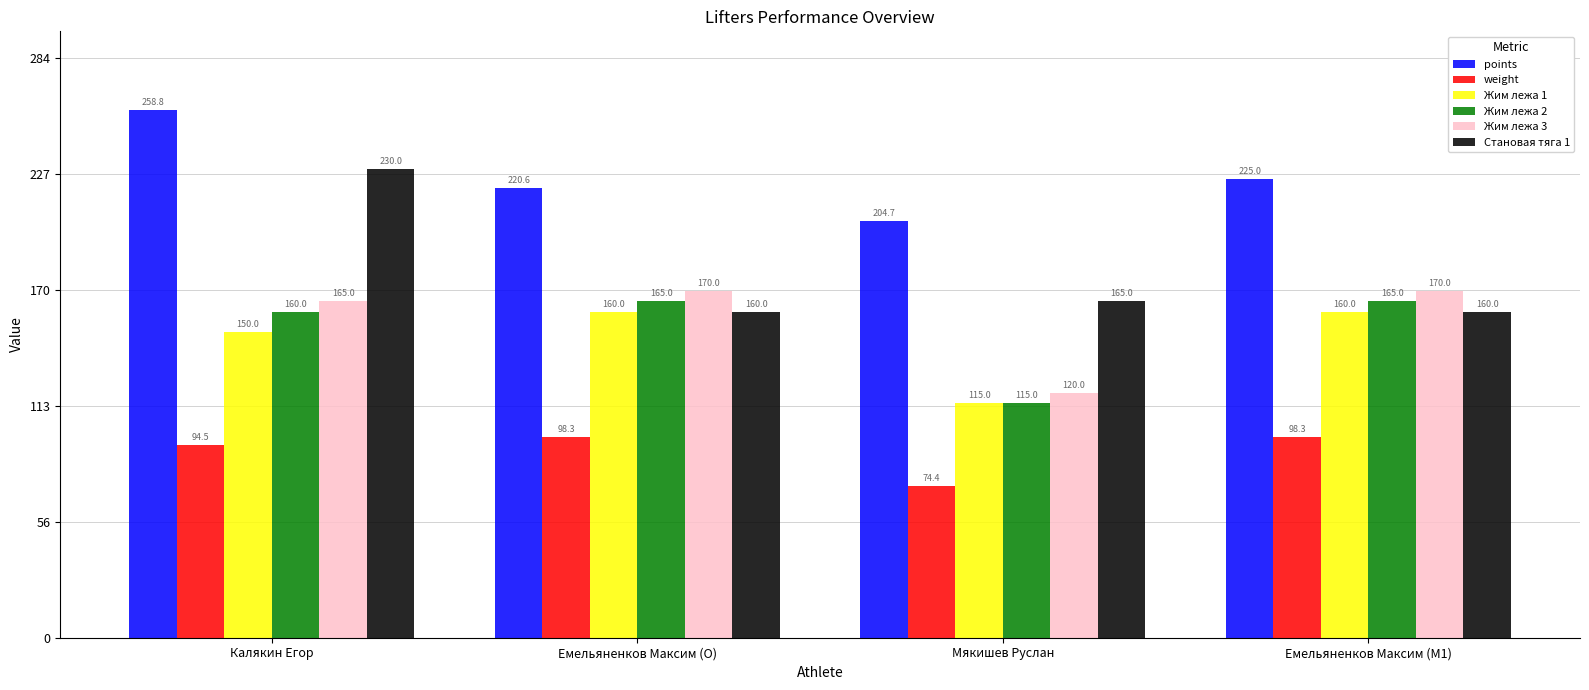

Reading left to right, list all the values displayed in this chart.

points: 258.8	220.6	204.7	225.0
weight: 94.5	98.3	74.4	98.3
Жим лежа 1: 150.0	160.0	115.0	160.0
Жим лежа 2: 160.0	165.0	115.0	165.0
Жим лежа 3: 165.0	170.0	120.0	170.0
Становая тяга 1: 230.0	160.0	165.0	160.0